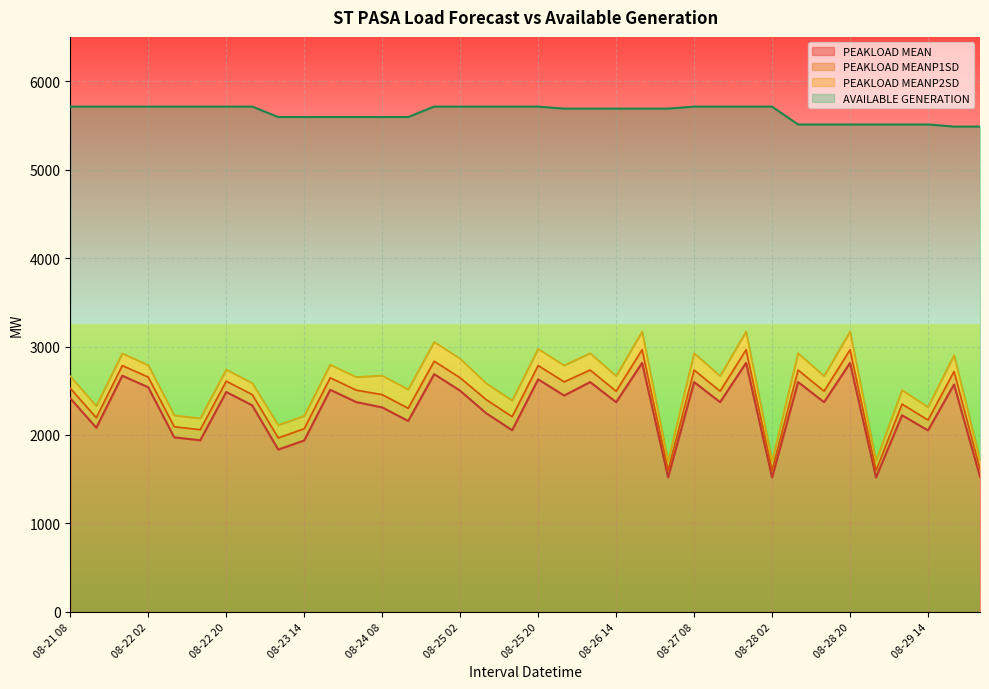

What is the minimum value for PEAKLOAD MEAN?

1520